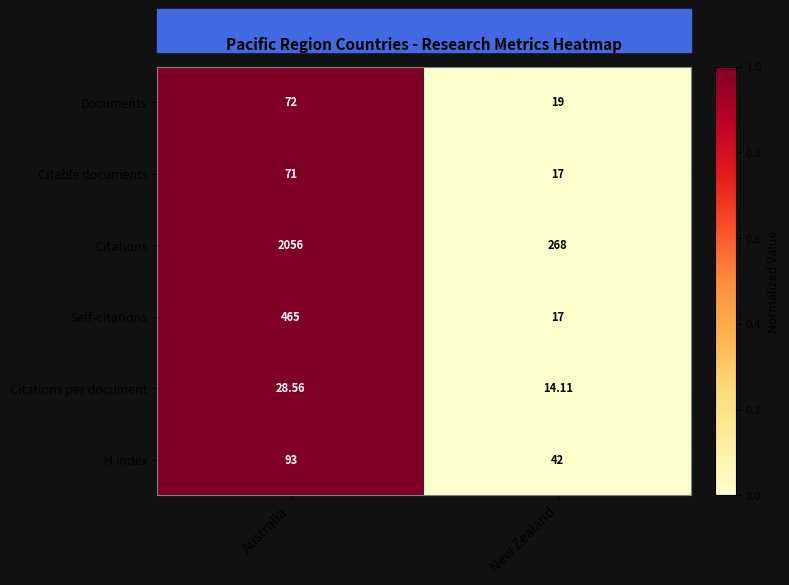

Where is Citations per document nearest to the value 21?

New Zealand